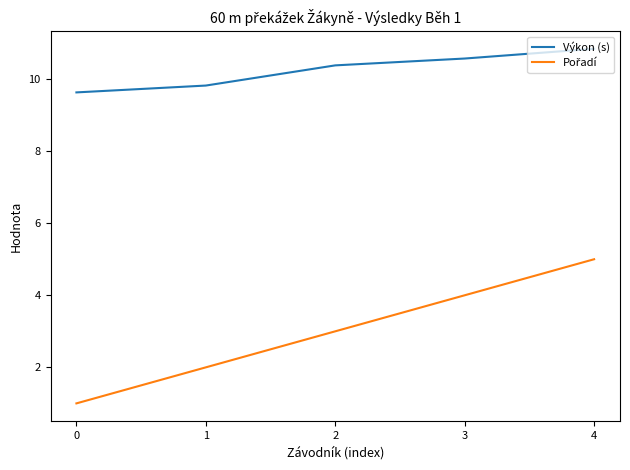

What is the spread (max minus min) of values at 1?

7.8